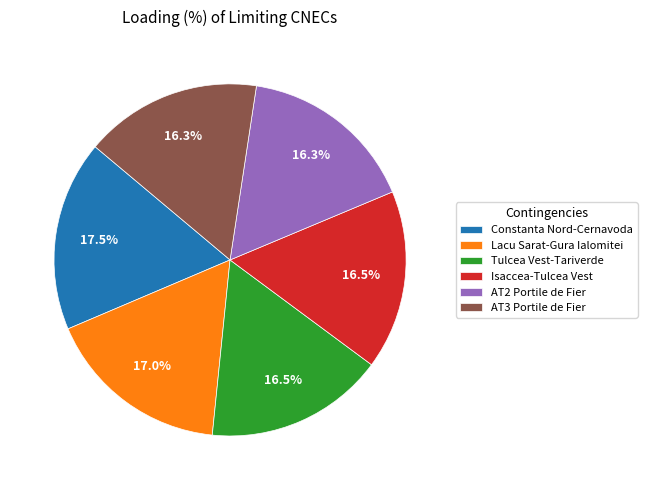

Do AT3 Portile de Fier and Constanta Nord-Cernavoda together represent more than half of the pie?

No